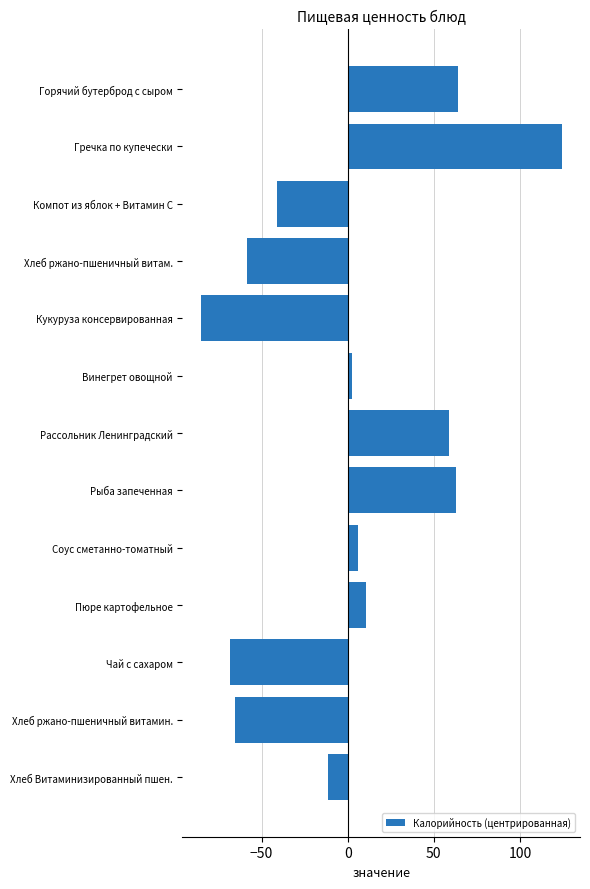

Count the number of values greater than 2.

7